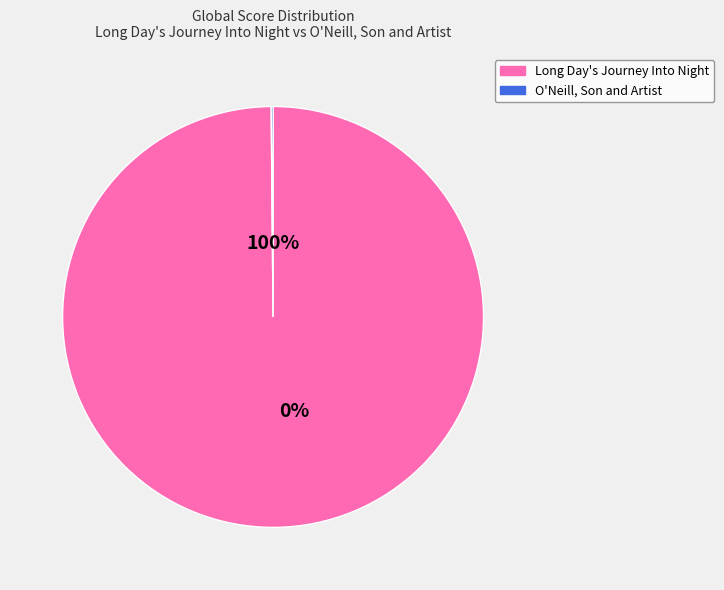

Rank the categories by value from lowest to highest.

O'Neill, Son and Artist, Long Day's Journey Into Night